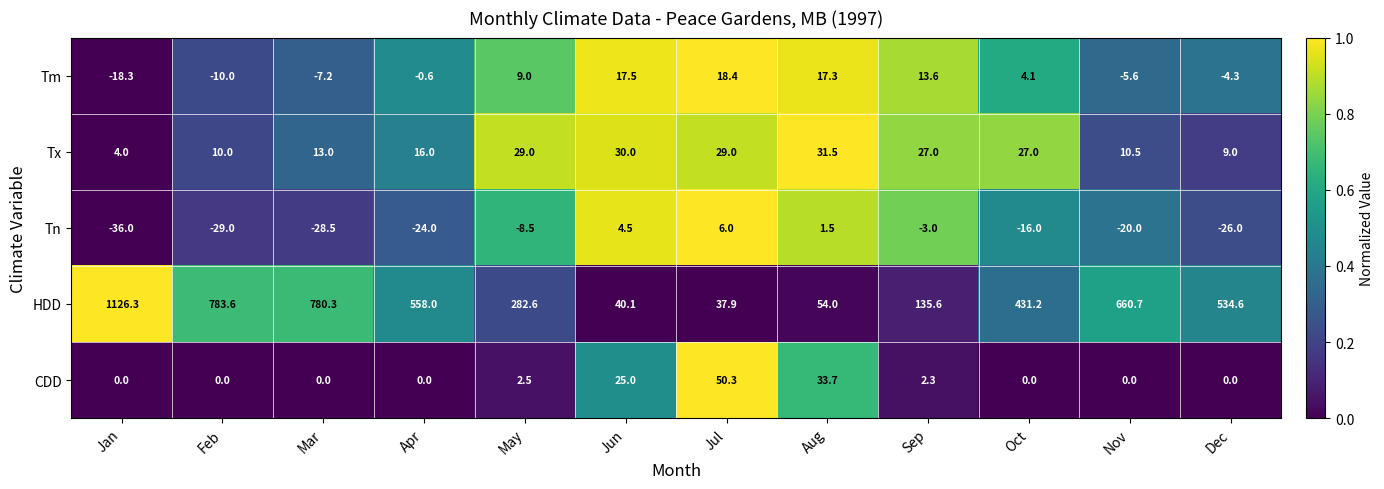

What is the approximate value of Tn at Jan?

-36.0